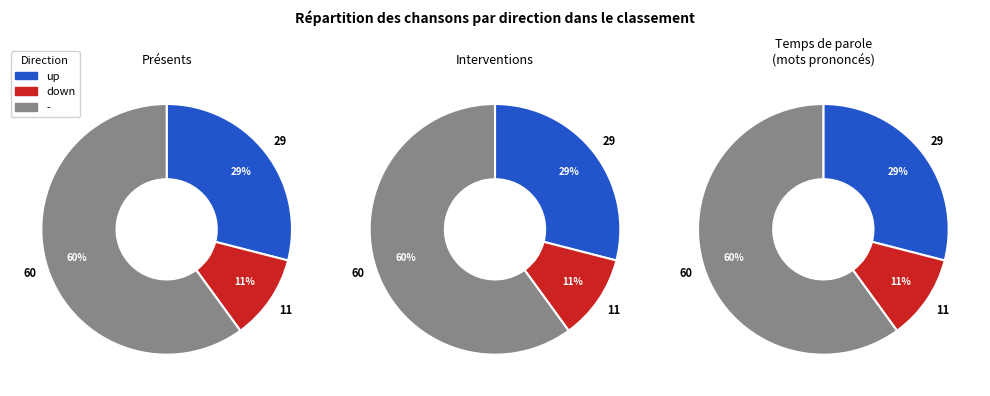

Rank the categories by value from lowest to highest.

down, up, -